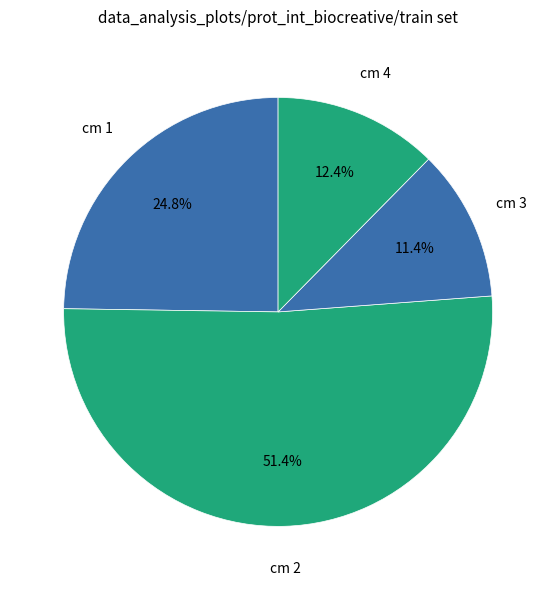

Count the number of slices in the pie.

4